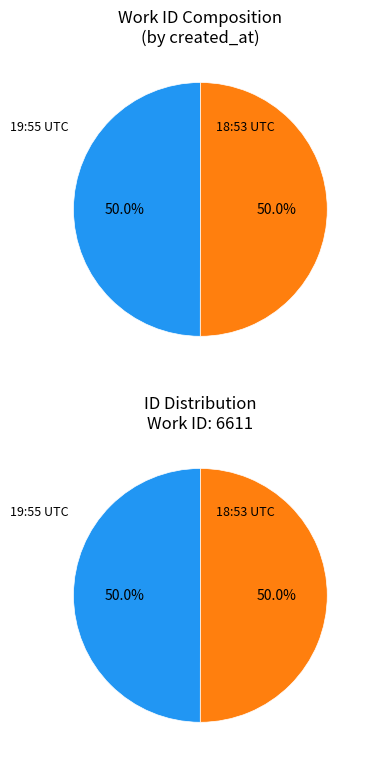

To the nearest percent, what is the average slice percentage?

50%